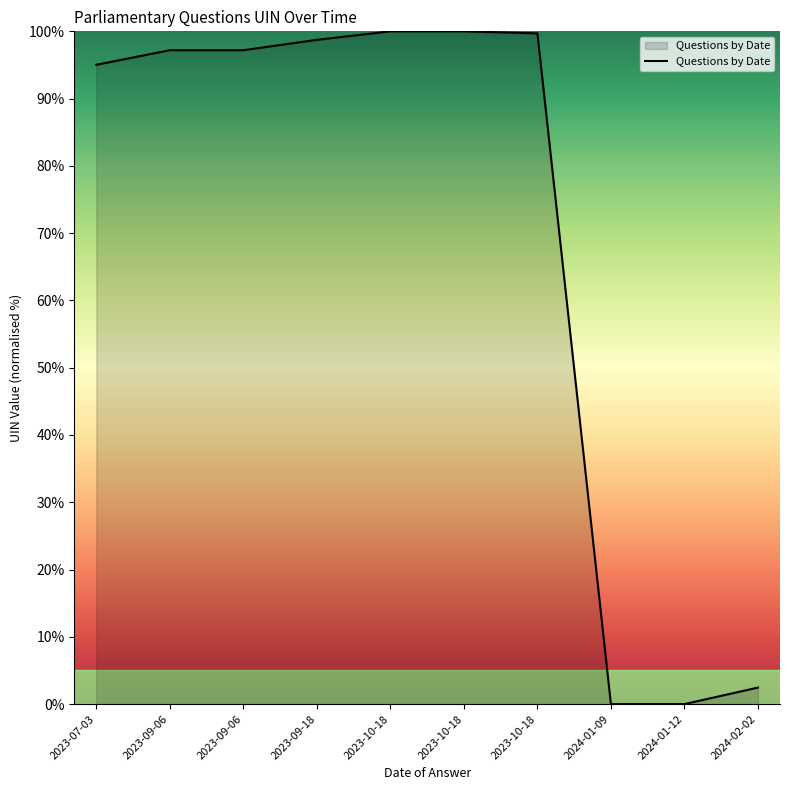

Which category has the lowest value across all series?

2024-01-12